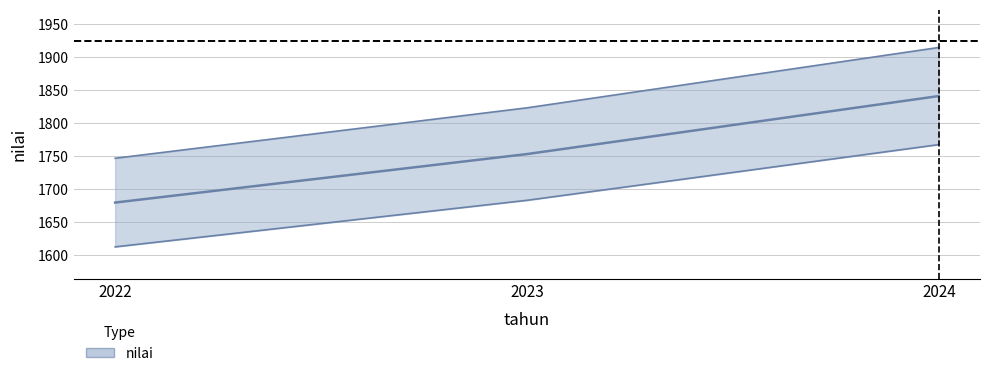

Rank the categories by value from lowest to highest.

2022, 2023, 2024